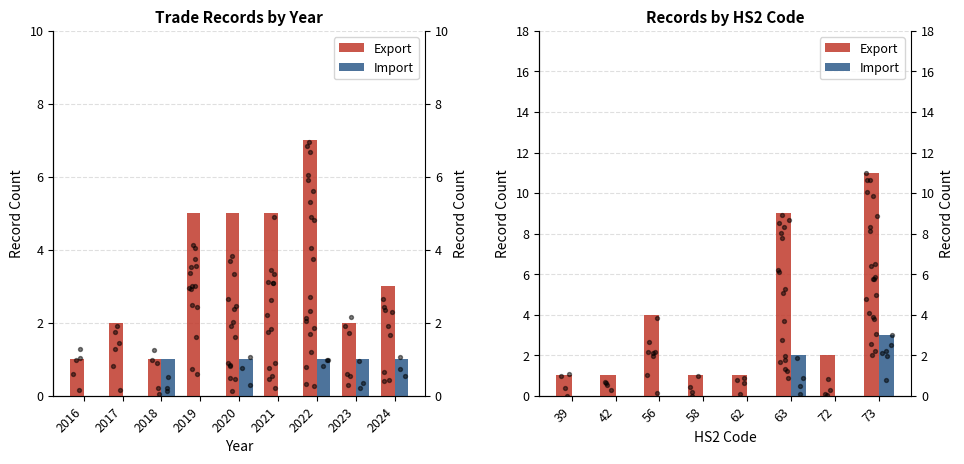

Which series reaches the maximum Y coordinate?

Export